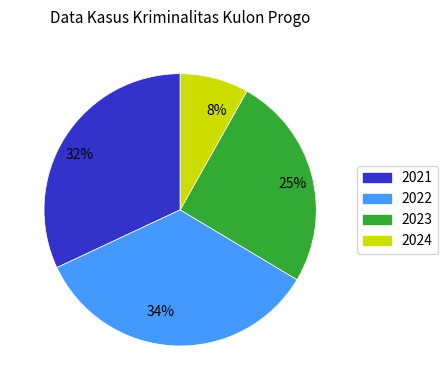

To the nearest percent, what portion does 8% represent?

8%